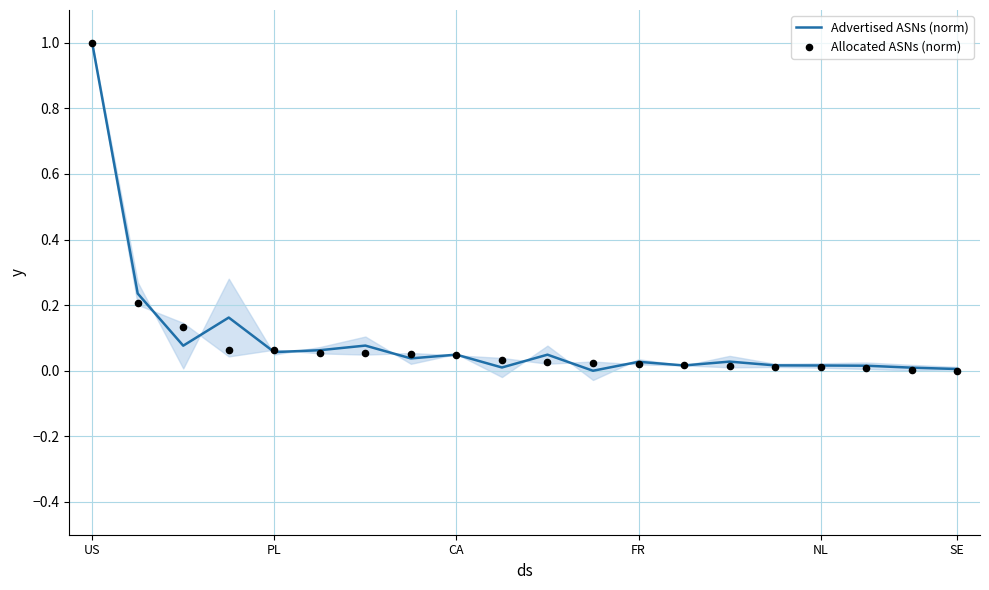

Which category has the highest value in the Advertised ASNs (norm) series?

US